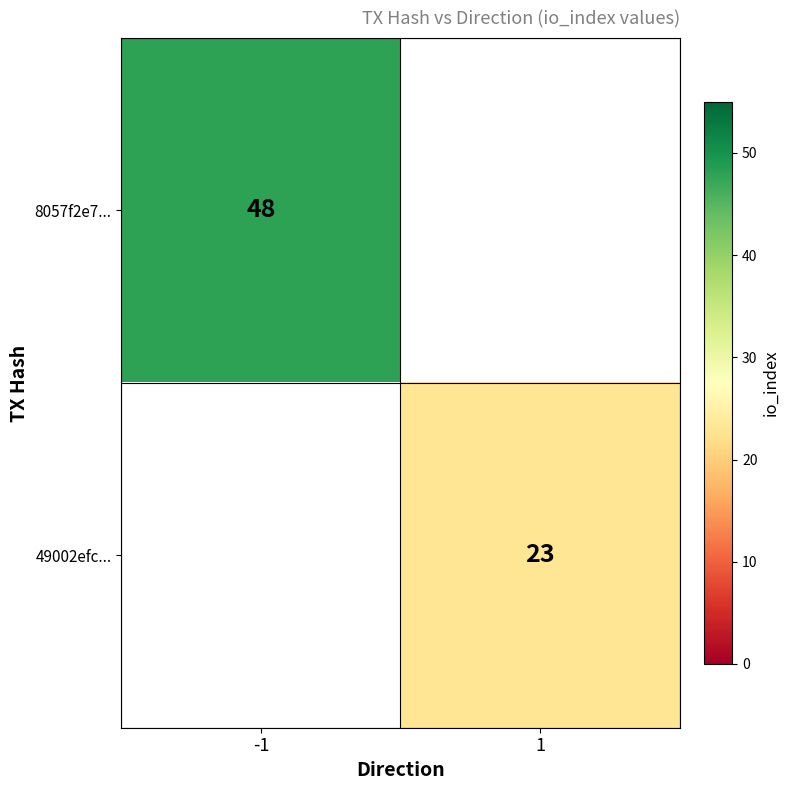

Is it true that 49002efc... equals 8 at 1?

False